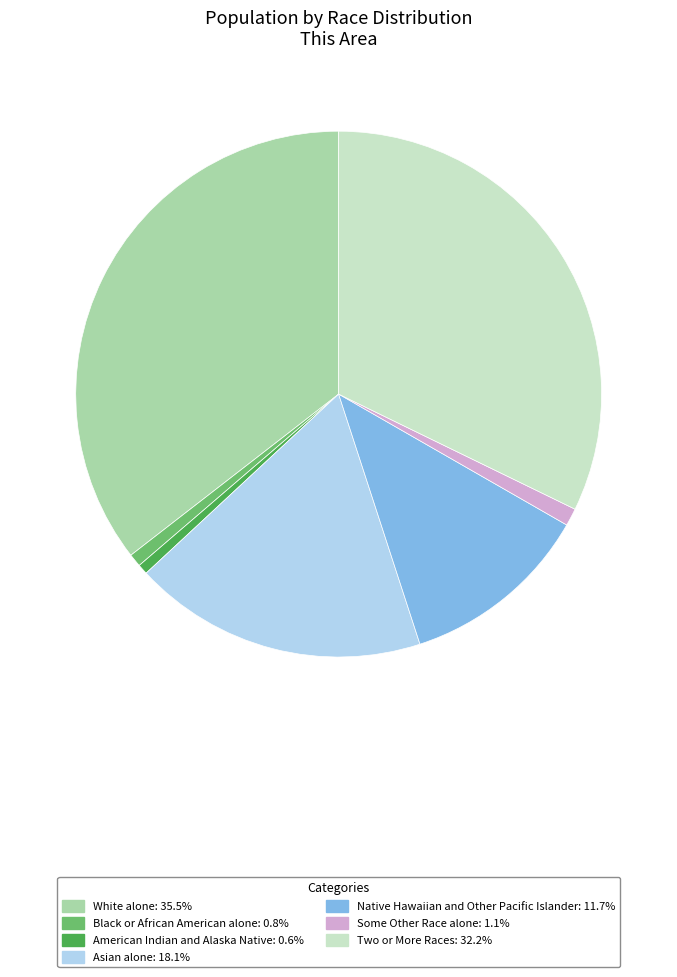

Does any single category account for the majority?

No